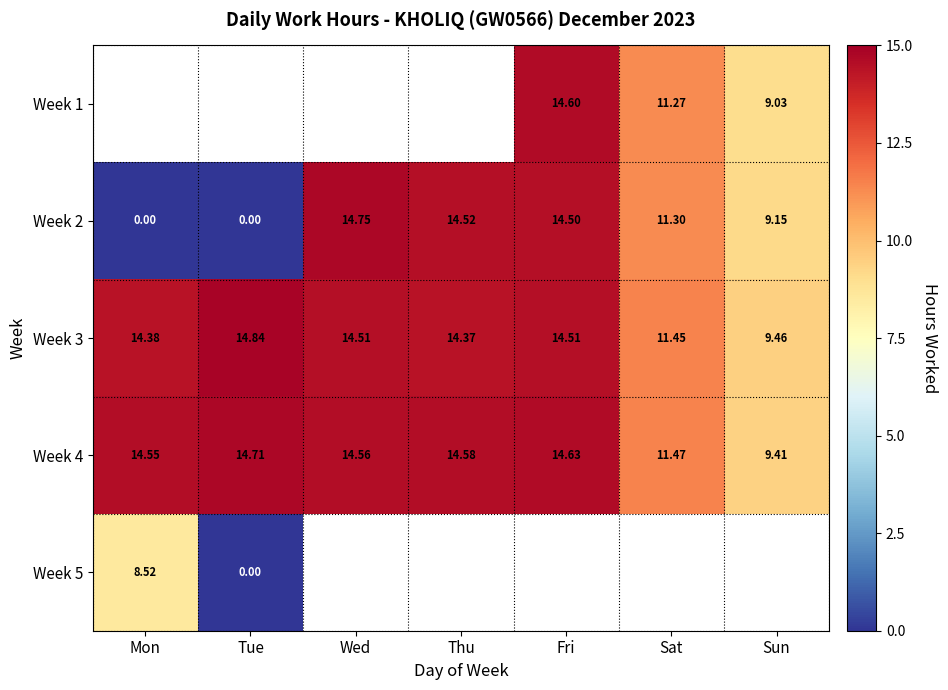

At which label is Week 2 closest to 7?

Sun